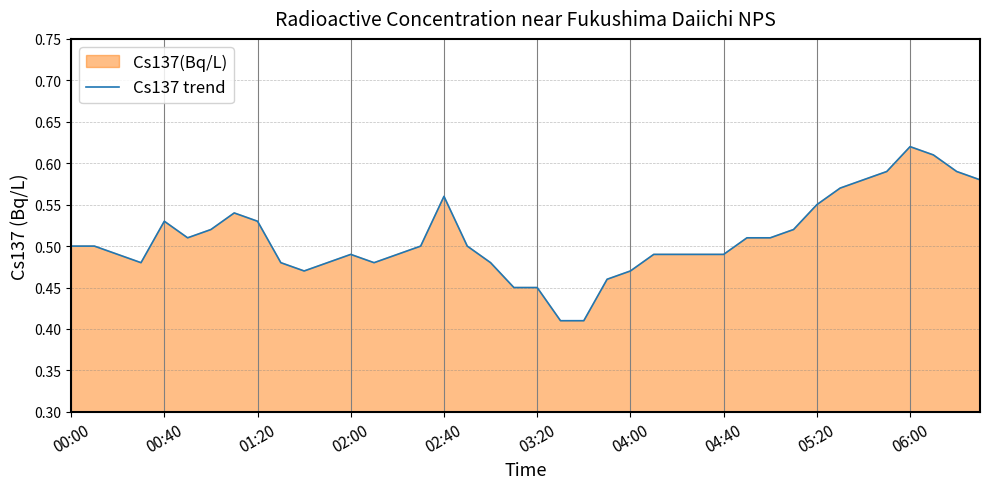

Which label corresponds to the largest value in the chart?

06:00